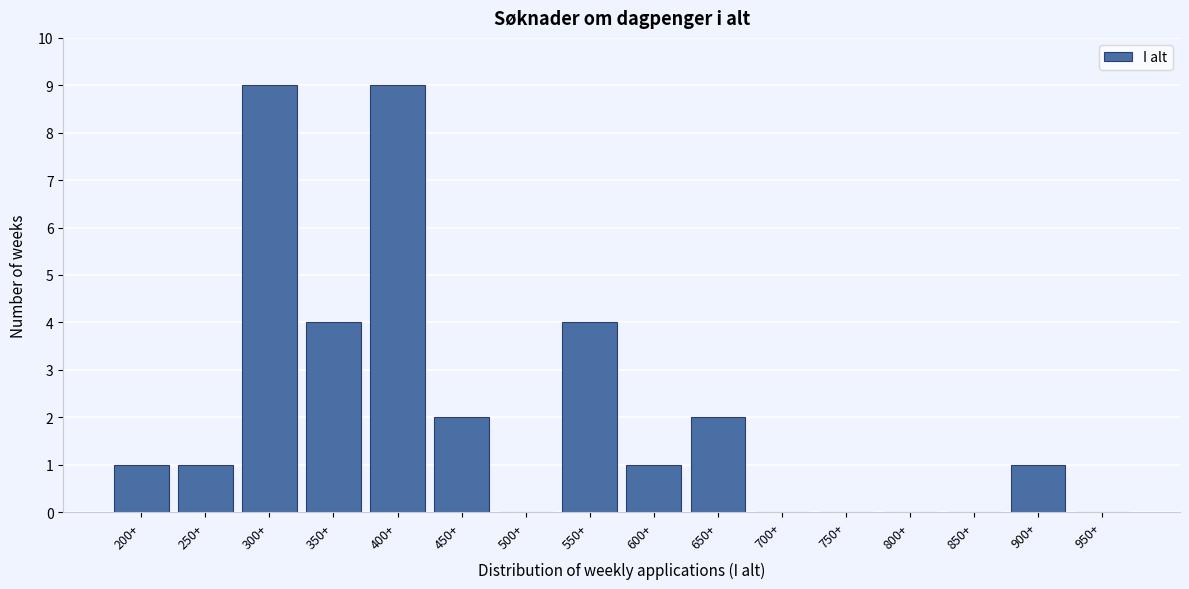

Reading left to right, transcribe all the data shown in this chart.

200+=1	250+=1	300+=9	350+=4	400+=9	450+=2	500+=0	550+=4	600+=1	650+=2	700+=0	750+=0	800+=0	850+=0	900+=1	950+=0